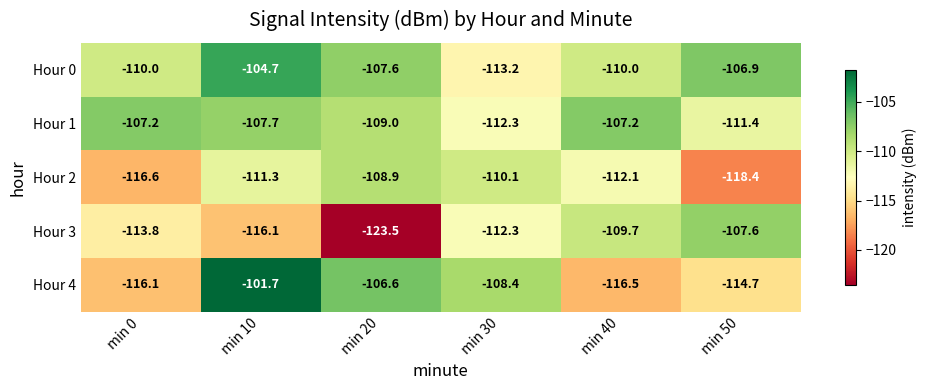

Between min 0 and min 30, which series saw the biggest shift?

Hour 4